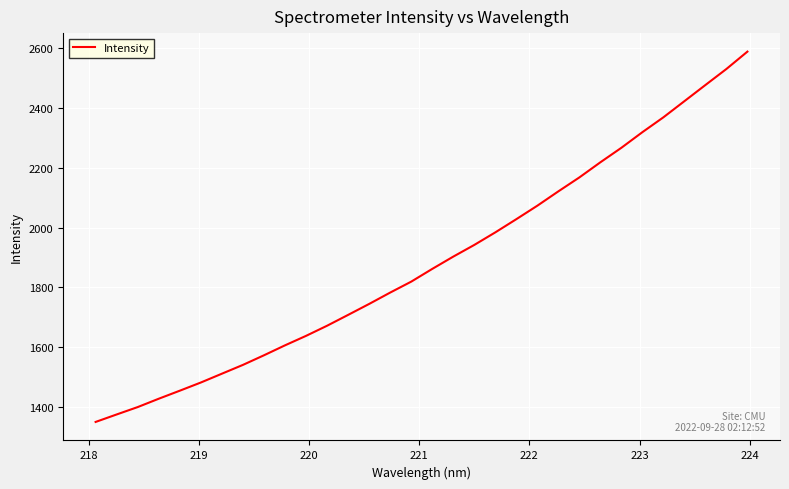

What is the maximum value shown in the chart?

2588.8